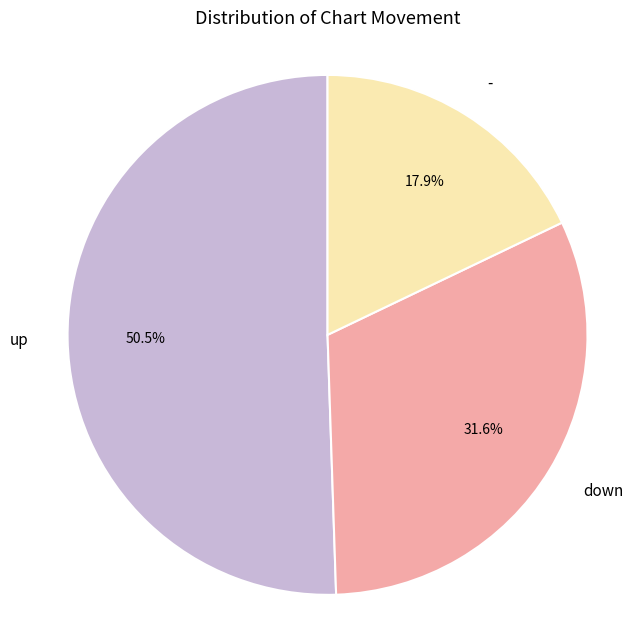

To the nearest percent, what is the difference between the down and - slice percentages?

14%